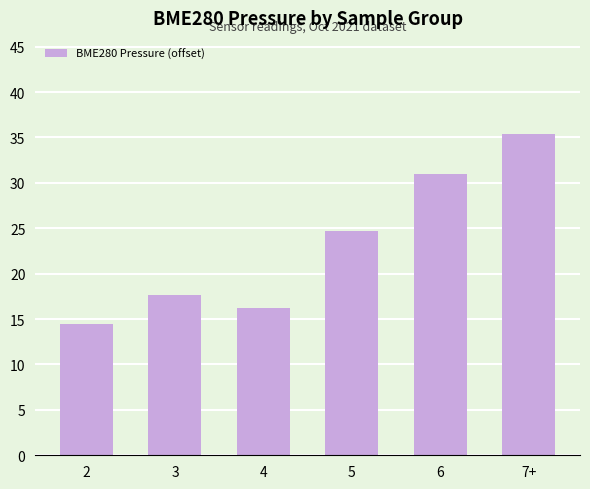

Does the chart contain stacked bars?

No